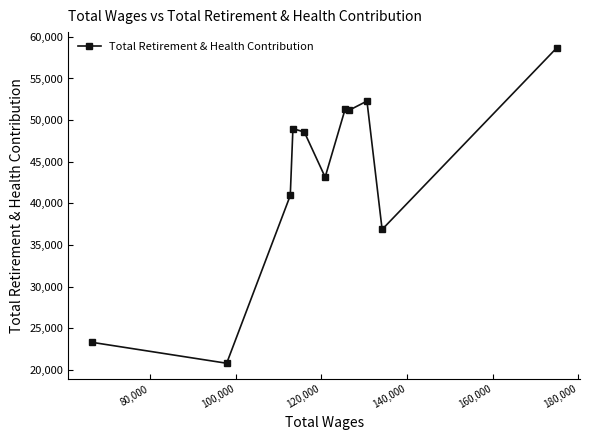

Does the chart display data point markers on the line(s)?

Yes